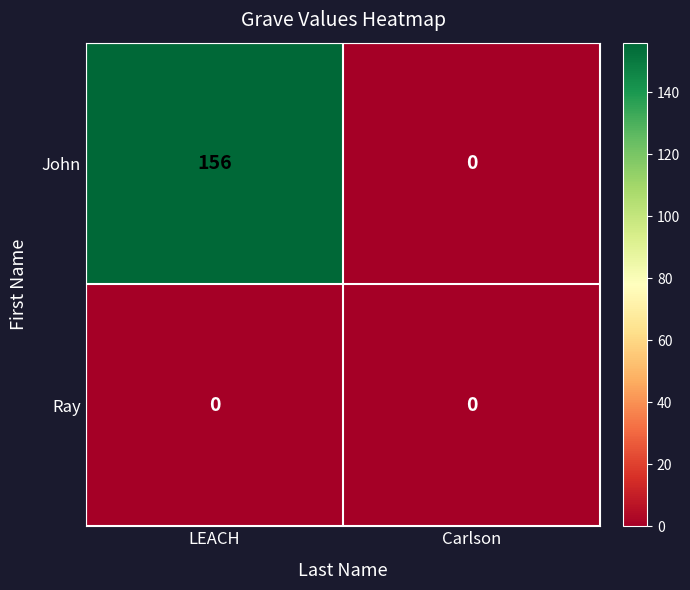

Rank the series at LEACH from highest to lowest value.

John, Ray